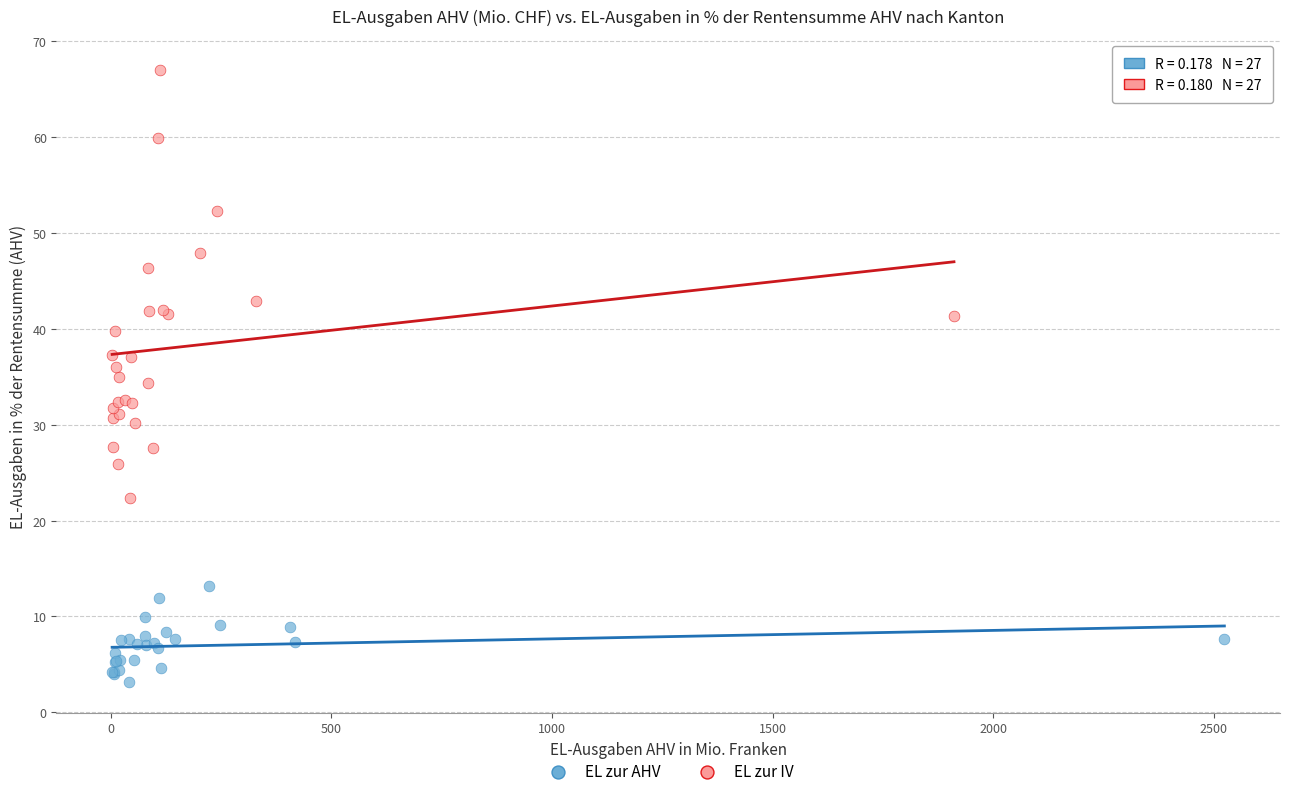

Which series reaches the minimum Y coordinate?

EL zur AHV